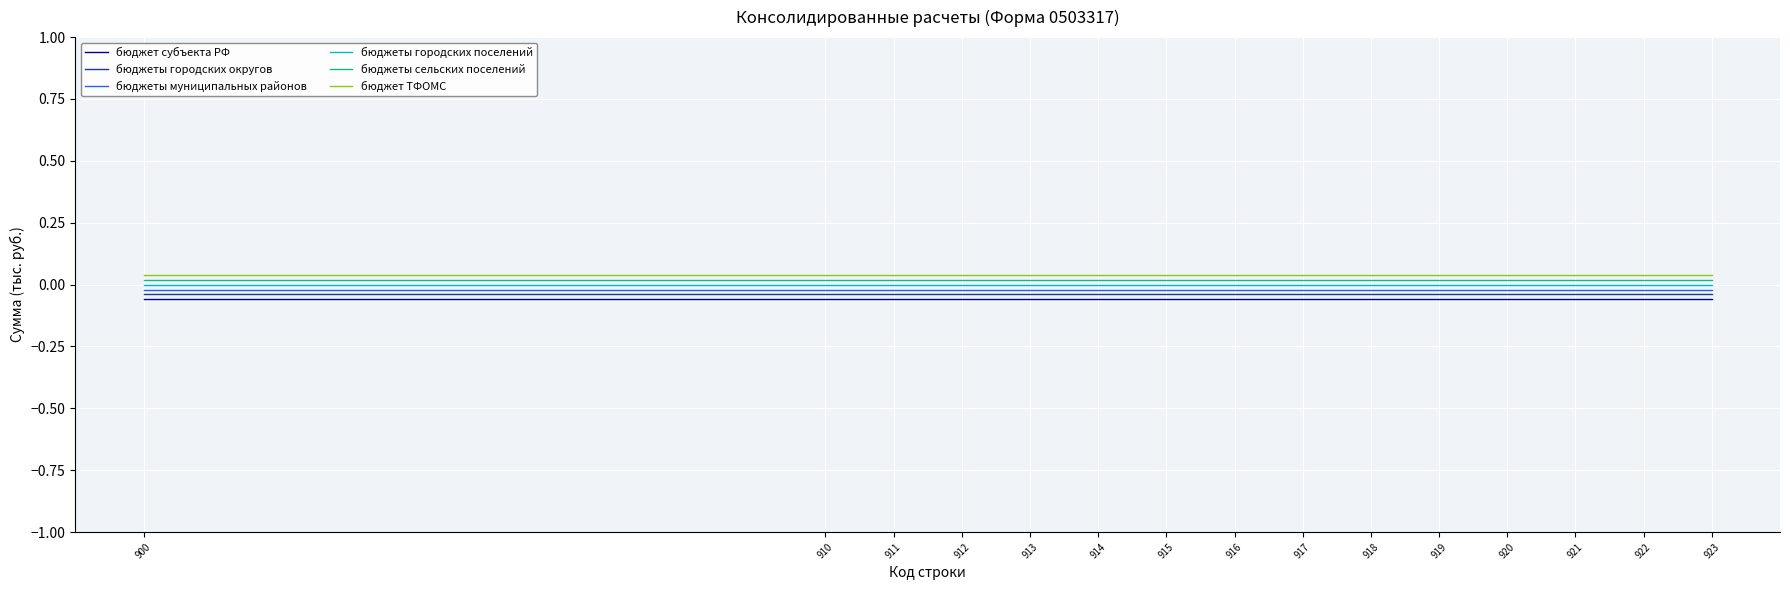

Is the value of бюджет субъекта РФ at 920 greater than the value of бюджеты сельских поселений at 915?

No